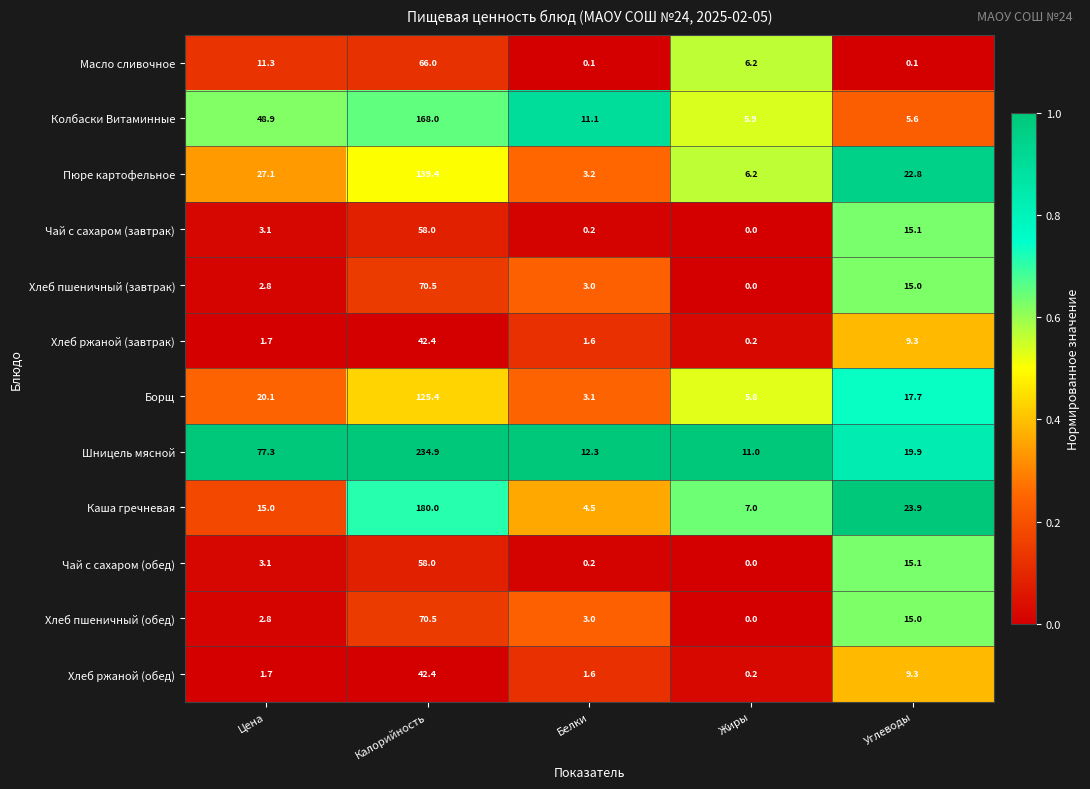

What is the maximum value for Хлеб пшеничный (обед)?

70.5